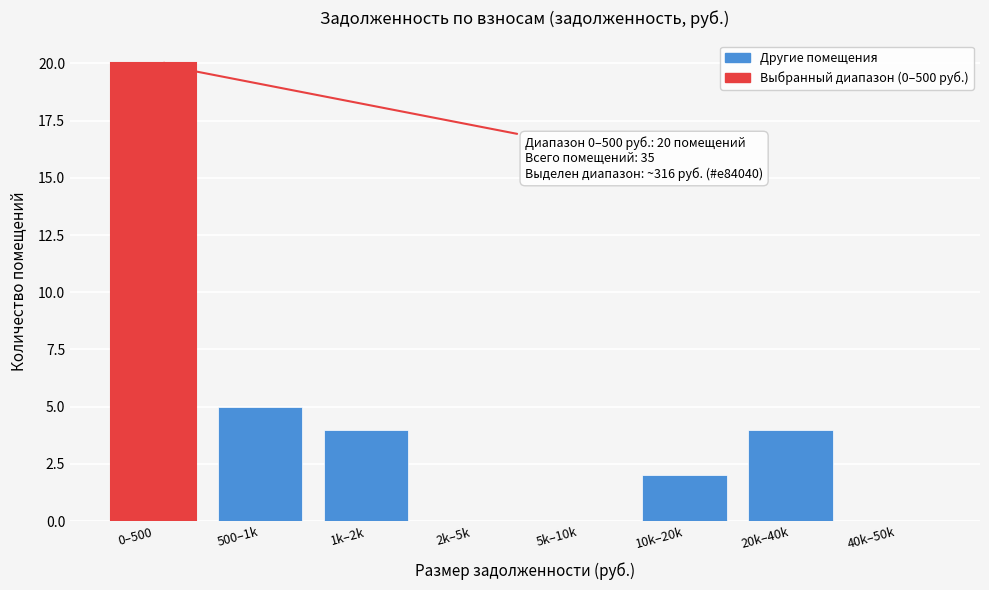

Reading left to right, transcribe all the data shown in this chart.

0–500=20	500–1k=5	1k–2k=4	2k–5k=0	5k–10k=0	10k–20k=2	20k–40k=4	40k–50k=0